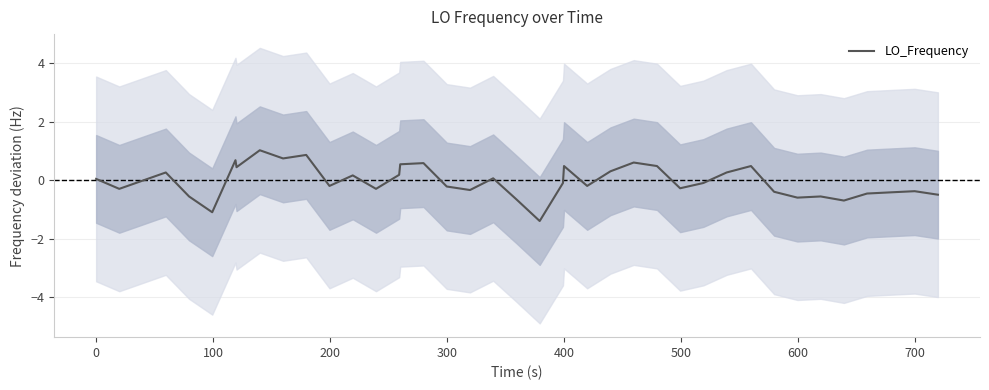

Reading left to right, transcribe all the data shown in this chart.

0.1	-0.3	-0.0	0.3	-0.5	-1.1	0.7	0.5	1.0	0.8	0.9	-0.2	0.2	-0.3	0.2	0.6	0.6	-0.2	-0.3	0.1	-0.7	-1.4	-0.1	0.5	-0.2	0.3	0.6	0.5	-0.3	-0.1	0.3	0.5	-0.4	-0.6	-0.5	-0.7	-0.4	-0.4	-0.4	-0.5